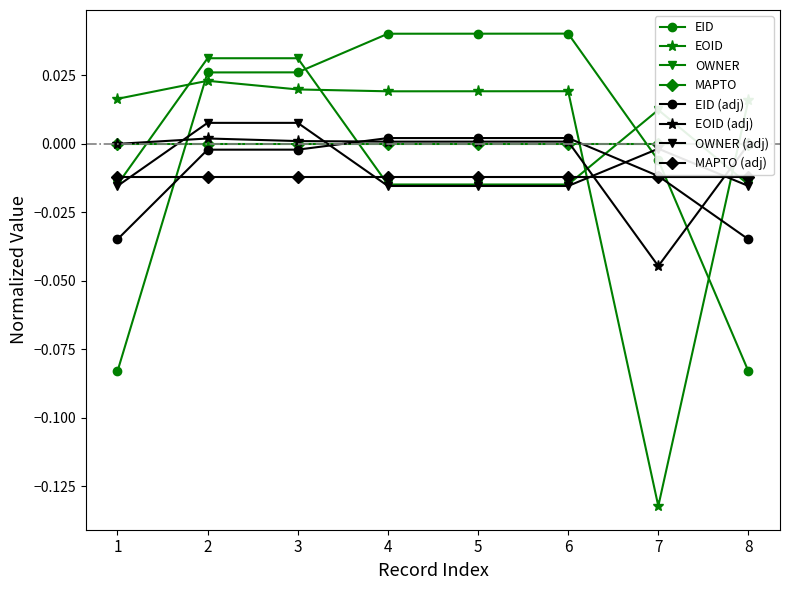

True or false: EOID and OWNER cross at least once.

True